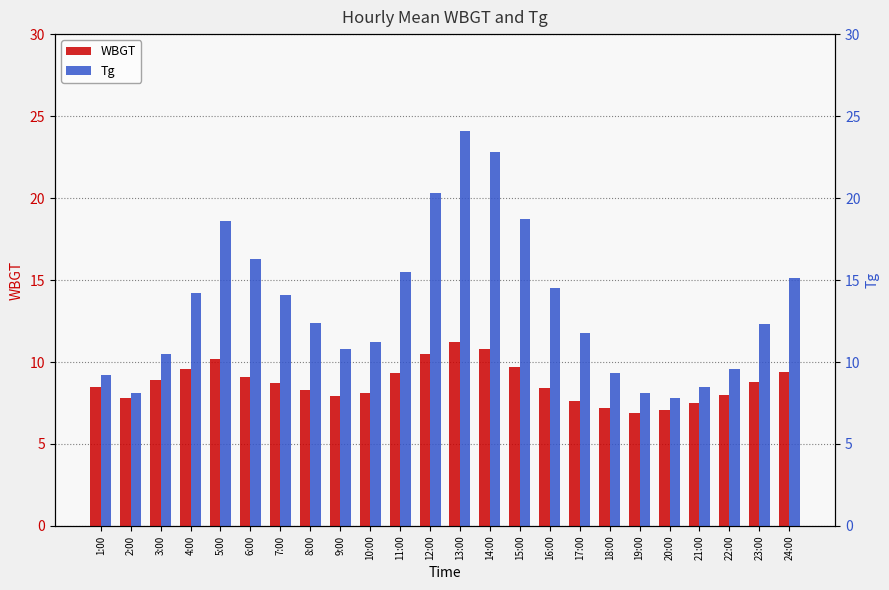

Reading left to right, list all the values displayed in this chart.

WBGT: 8.5	7.8	8.9	9.6	10.2	9.1	8.7	8.3	7.9	8.1	9.3	10.5	11.2	10.8	9.7	8.4	7.6	7.2	6.9	7.1	7.5	8.0	8.8	9.4
Tg: 9.2	8.1	10.5	14.2	18.6	16.3	14.1	12.4	10.8	11.2	15.5	20.3	24.1	22.8	18.7	14.5	11.8	9.3	8.1	7.8	8.5	9.6	12.3	15.1